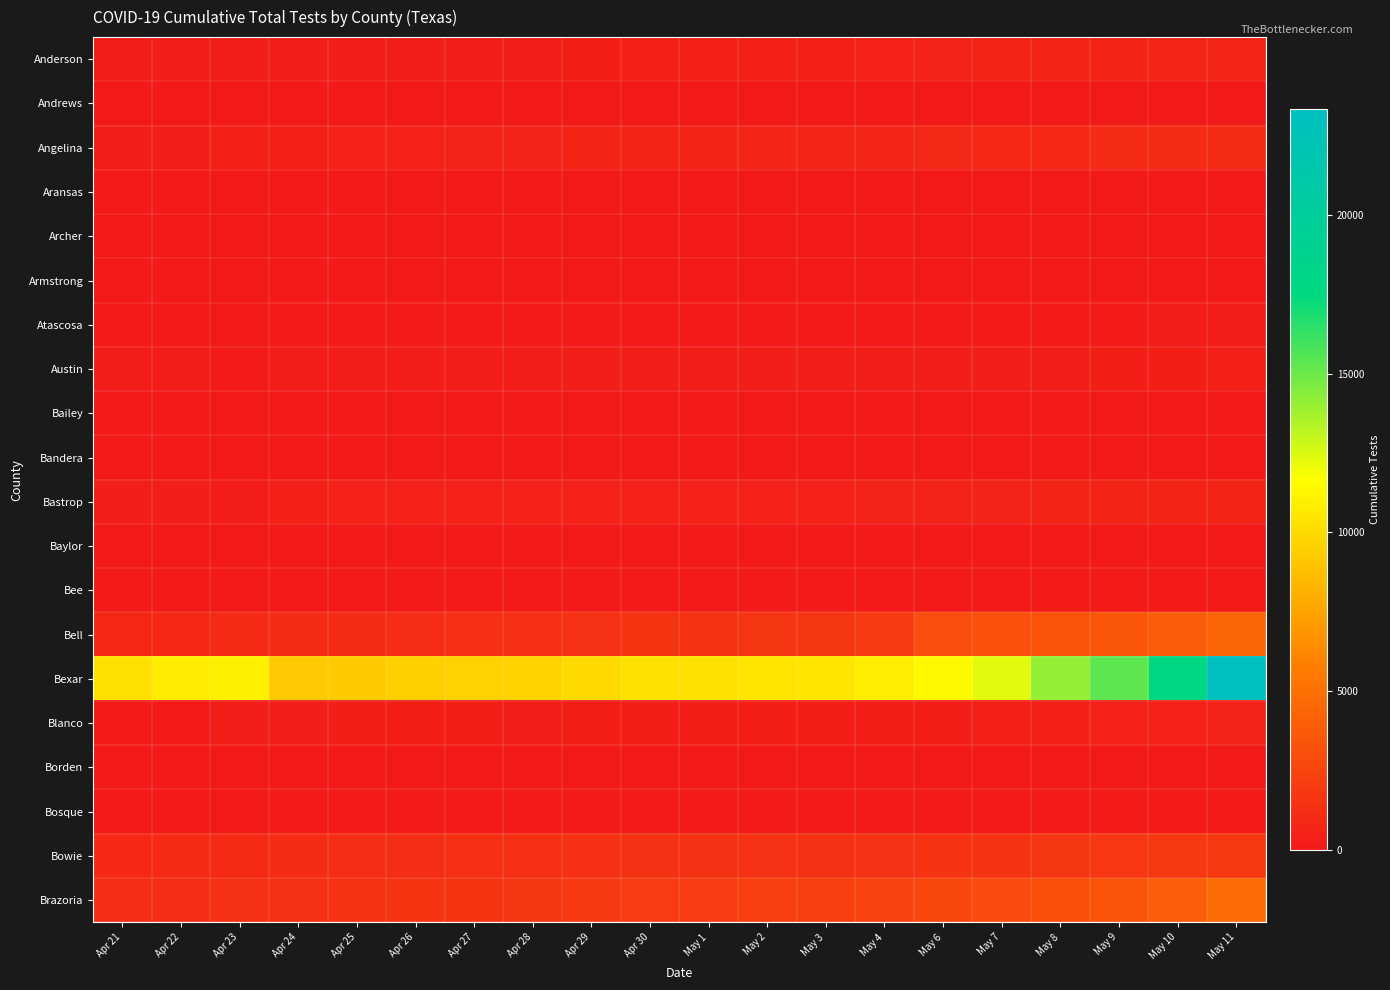

Reading left to right, extract all data points from this chart.

Anderson: Apr 21=270	Apr 22=282	Apr 23=297	Apr 24=329	Apr 25=337	Apr 26=337	Apr 27=360	Apr 28=360	Apr 29=397	Apr 30=416	May 1=415	May 2=430	May 3=431	May 4=458	May 6=592	May 7=621	May 8=658	May 9=677	May 10=710	May 11=724
Andrews: Apr 21=2	Apr 22=2	Apr 23=5	Apr 24=6	Apr 25=6	Apr 26=6	Apr 27=6	Apr 28=6	Apr 29=6	Apr 30=6	May 1=6	May 2=6	May 3=6	May 4=6	May 6=6	May 7=6	May 8=8	May 9=8	May 10=10	May 11=11
Angelina: Apr 21=282	Apr 22=311	Apr 23=431	Apr 24=434	Apr 25=469	Apr 26=468	Apr 27=544	Apr 28=552	Apr 29=626	Apr 30=667	May 1=666	May 2=717	May 3=718	May 4=722	May 6=792	May 7=840	May 8=897	May 9=1039	May 10=1130	May 11=1134
Aransas: Apr 21=16	Apr 22=17	Apr 23=15	Apr 24=24	Apr 25=27	Apr 26=27	Apr 27=27	Apr 28=27	Apr 29=28	Apr 30=29	May 1=29	May 2=30	May 3=30	May 4=29	May 6=31	May 7=33	May 8=36	May 9=38	May 10=39	May 11=40
Archer: Apr 21=8	Apr 22=9	Apr 23=13	Apr 24=18	Apr 25=20	Apr 26=20	Apr 27=20	Apr 28=20	Apr 29=20	Apr 30=21	May 1=21	May 2=21	May 3=21	May 4=21	May 6=21	May 7=22	May 8=24	May 9=26	May 10=28	May 11=28
Armstrong: Apr 21=4	Apr 22=5	Apr 23=8	Apr 24=8	Apr 25=8	Apr 26=8	Apr 27=10	Apr 28=11	Apr 29=11	Apr 30=11	May 1=11	May 2=11	May 3=11	May 4=12	May 6=12	May 7=12	May 8=15	May 9=15	May 10=18	May 11=19
Atascosa: Apr 21=86	Apr 22=89	Apr 23=81	Apr 24=105	Apr 25=110	Apr 26=111	Apr 27=114	Apr 28=116	Apr 29=121	Apr 30=128	May 1=128	May 2=129	May 3=129	May 4=130	May 6=132	May 7=141	May 8=162	May 9=176	May 10=233	May 11=266
Austin: Apr 21=183	Apr 22=185	Apr 23=96	Apr 24=234	Apr 25=253	Apr 26=253	Apr 27=263	Apr 28=268	Apr 29=274	Apr 30=277	May 1=277	May 2=293	May 3=294	May 4=300	May 6=323	May 7=337	May 8=352	May 9=376	May 10=402	May 11=418
Bailey: Apr 21=0	Apr 22=0	Apr 23=1	Apr 24=1	Apr 25=1	Apr 26=1	Apr 27=1	Apr 28=1	Apr 29=1	Apr 30=2	May 1=2	May 2=2	May 3=2	May 4=2	May 6=4	May 7=5	May 8=6	May 9=7	May 10=9	May 11=9
Bandera: Apr 21=47	Apr 22=48	Apr 23=53	Apr 24=63	Apr 25=65	Apr 26=66	Apr 27=66	Apr 28=66	Apr 29=67	Apr 30=68	May 1=68	May 2=74	May 3=74	May 4=76	May 6=76	May 7=77	May 8=83	May 9=85	May 10=88	May 11=89
Bastrop: Apr 21=296	Apr 22=313	Apr 23=217	Apr 24=446	Apr 25=472	Apr 26=474	Apr 27=479	Apr 28=479	Apr 29=487	Apr 30=494	May 1=493	May 2=495	May 3=495	May 4=530	May 6=543	May 7=561	May 8=603	May 9=636	May 10=648	May 11=671
Baylor: Apr 21=11	Apr 22=11	Apr 23=14	Apr 24=14	Apr 25=14	Apr 26=14	Apr 27=17	Apr 28=17	Apr 29=17	Apr 30=17	May 1=17	May 2=17	May 3=17	May 4=17	May 6=17	May 7=17	May 8=18	May 9=18	May 10=20	May 11=20
Bee: Apr 21=142	Apr 22=153	Apr 23=52	Apr 24=108	Apr 25=110	Apr 26=110	Apr 27=112	Apr 28=112	Apr 29=115	Apr 30=119	May 1=119	May 2=120	May 3=120	May 4=124	May 6=127	May 7=136	May 8=148	May 9=159	May 10=164	May 11=165
Bell: Apr 21=837	Apr 22=908	Apr 23=957	Apr 24=1043	Apr 25=1107	Apr 26=1155	Apr 27=1282	Apr 28=1285	Apr 29=1441	Apr 30=1564	May 1=1503	May 2=1684	May 3=1685	May 4=1895	May 6=2989	May 7=3208	May 8=3350	May 9=3530	May 10=3875	May 11=4353
Bexar: Apr 21=10274	Apr 22=10804	Apr 23=11020	Apr 24=9231	Apr 25=9316	Apr 26=9501	Apr 27=9584	Apr 28=9667	Apr 29=10014	Apr 30=10296	May 1=10309	May 2=10506	May 3=10509	May 4=10863	May 6=11412	May 7=12335	May 8=14087	May 9=15302	May 10=17771	May 11=23317
Blanco: Apr 21=144	Apr 22=147	Apr 23=284	Apr 24=337	Apr 25=366	Apr 26=366	Apr 27=367	Apr 28=361	Apr 29=375	Apr 30=383	May 1=384	May 2=386	May 3=386	May 4=402	May 6=406	May 7=422	May 8=447	May 9=473	May 10=494	May 11=515
Borden: Apr 21=0	Apr 22=0	Apr 23=0	Apr 24=0	Apr 25=0	Apr 26=0	Apr 27=0	Apr 28=0	Apr 29=0	Apr 30=0	May 1=0	May 2=0	May 3=0	May 4=0	May 6=0	May 7=0	May 8=0	May 9=0	May 10=0	May 11=0
Bosque: Apr 21=79	Apr 22=80	Apr 23=21	Apr 24=102	Apr 25=106	Apr 26=106	Apr 27=106	Apr 28=104	Apr 29=101	Apr 30=104	May 1=104	May 2=104	May 3=104	May 4=106	May 6=112	May 7=117	May 8=128	May 9=150	May 10=164	May 11=171
Bowie: Apr 21=910	Apr 22=999	Apr 23=981	Apr 24=1133	Apr 25=1218	Apr 26=1218	Apr 27=1244	Apr 28=1253	Apr 29=1347	Apr 30=1383	May 1=1382	May 2=1418	May 3=1393	May 4=1448	May 6=1484	May 7=1537	May 8=1672	May 9=1760	May 10=1799	May 11=1821
Brazoria: Apr 21=1152	Apr 22=1218	Apr 23=1385	Apr 24=1396	Apr 25=1543	Apr 26=1578	Apr 27=1635	Apr 28=1658	Apr 29=1844	Apr 30=2040	May 1=2037	May 2=2208	May 3=2215	May 4=2411	May 6=2663	May 7=2857	May 8=3136	May 9=3355	May 10=3938	May 11=4752